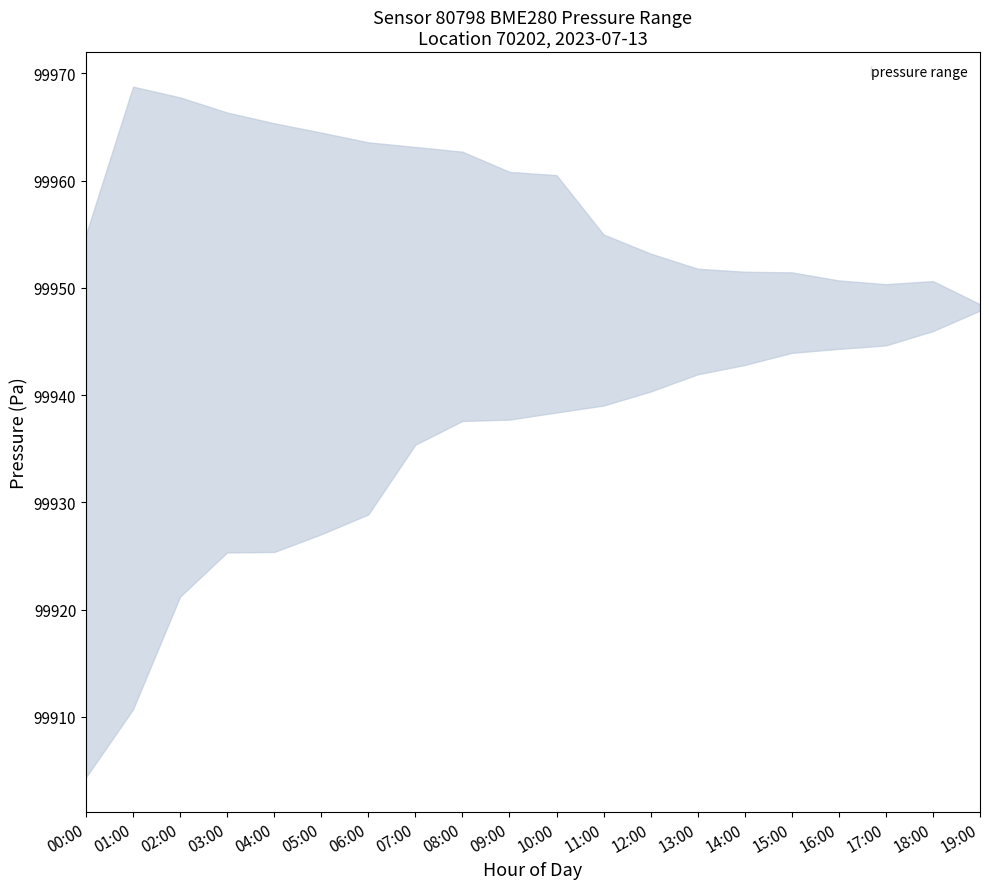

Which category has the highest value across all series?

01:00